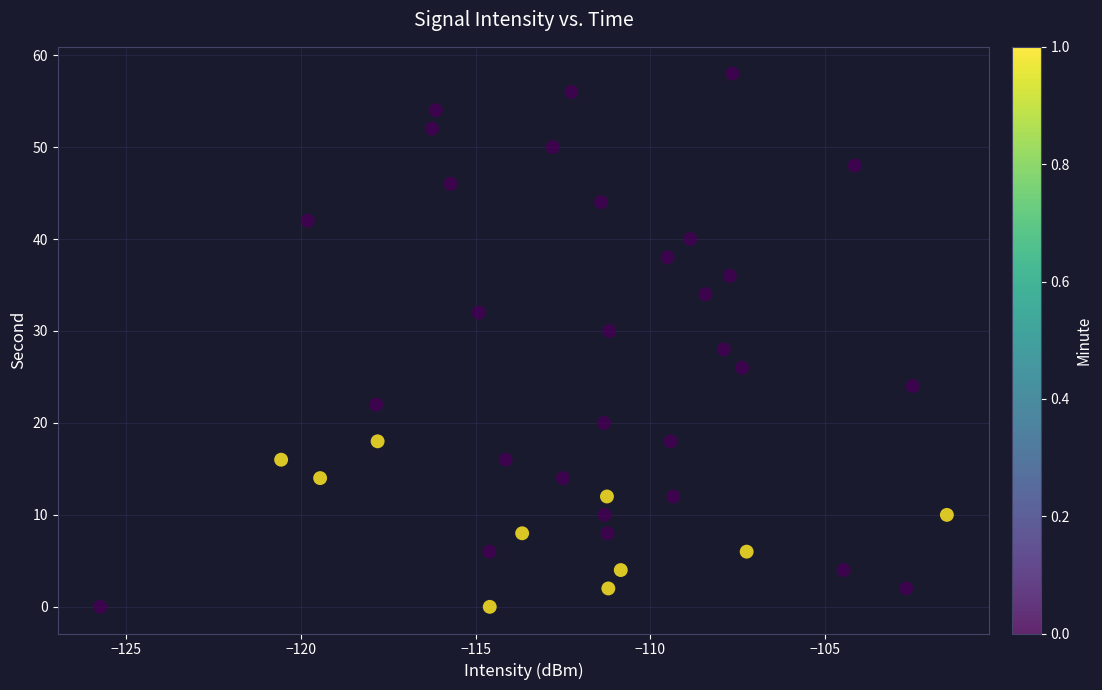

What is the range of Y values (max minus min)?

58